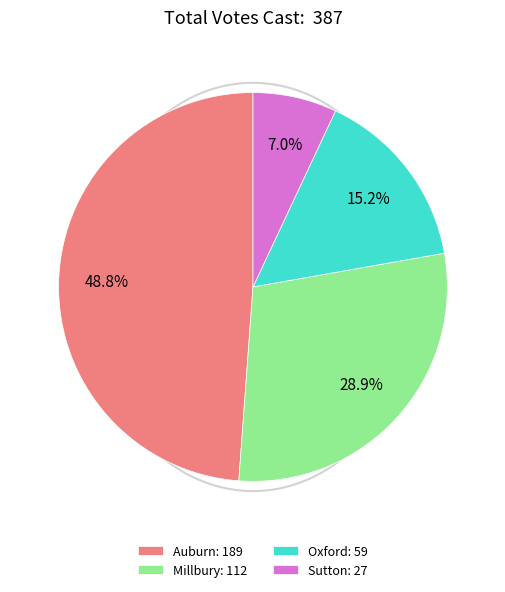

To the nearest percent, what is the difference between the Sutton and Millbury slice percentages?

22%